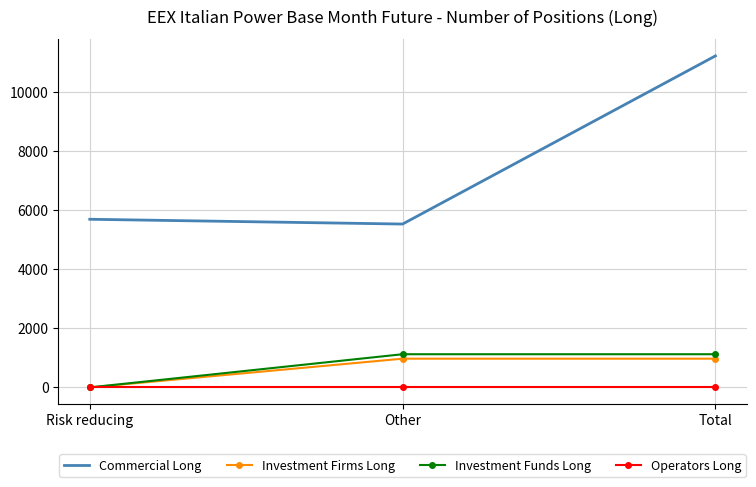

What position from the right is Other?

2